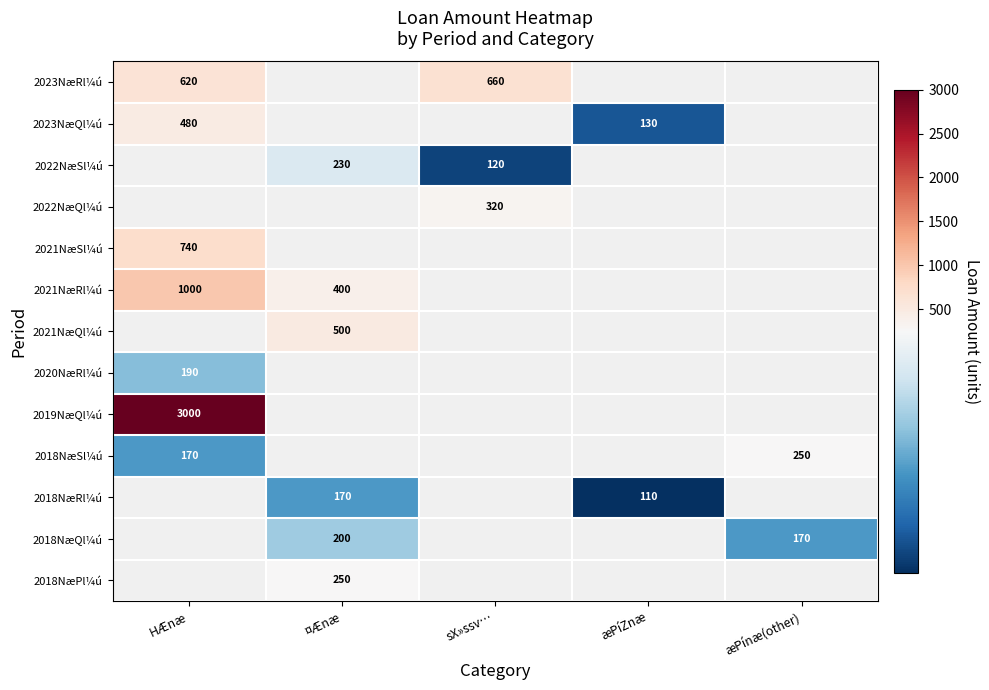

True or false: 2018NæRl¼ú has a value of 110 at æPíZnæ.

True